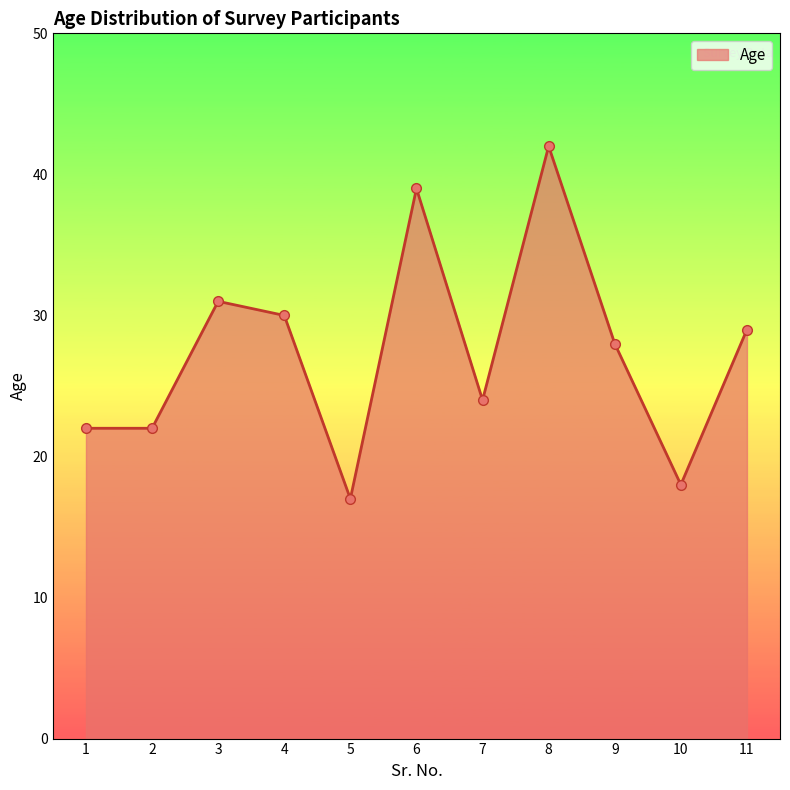

What is the greatest value displayed?

42